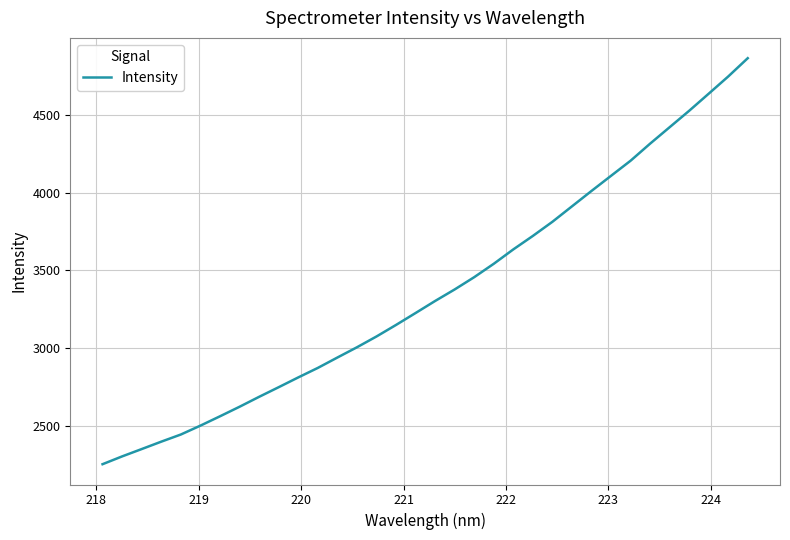

What is the minimum value shown in the chart?

2255.7